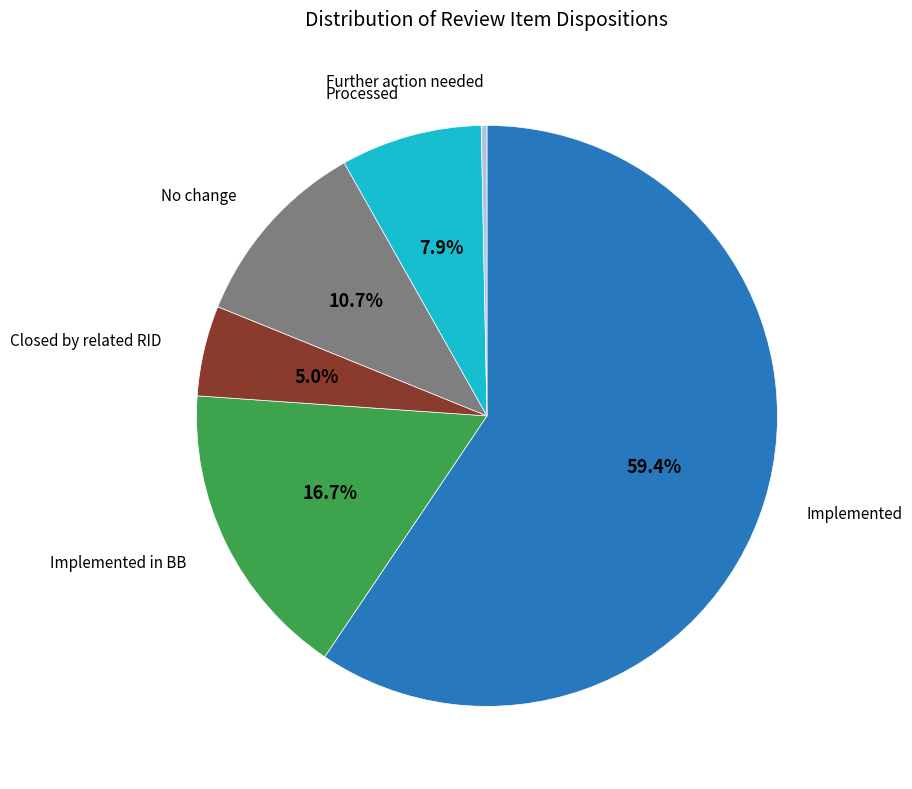

Does Implemented account for over 50% of the chart?

Yes